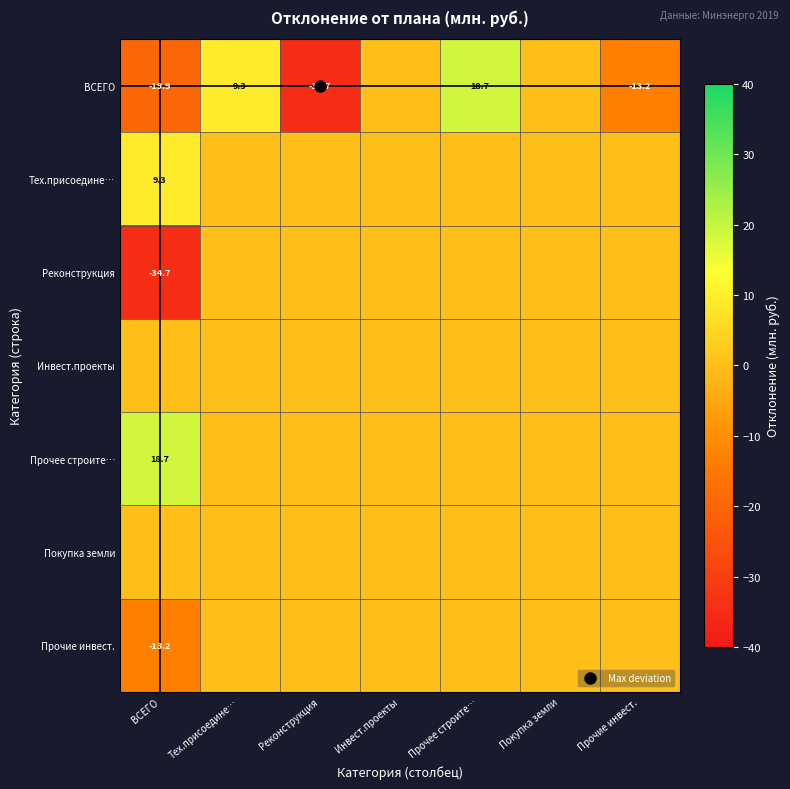

Between Реконструкция and Инвест.проекты, which series saw the biggest shift?

ВСЕГО